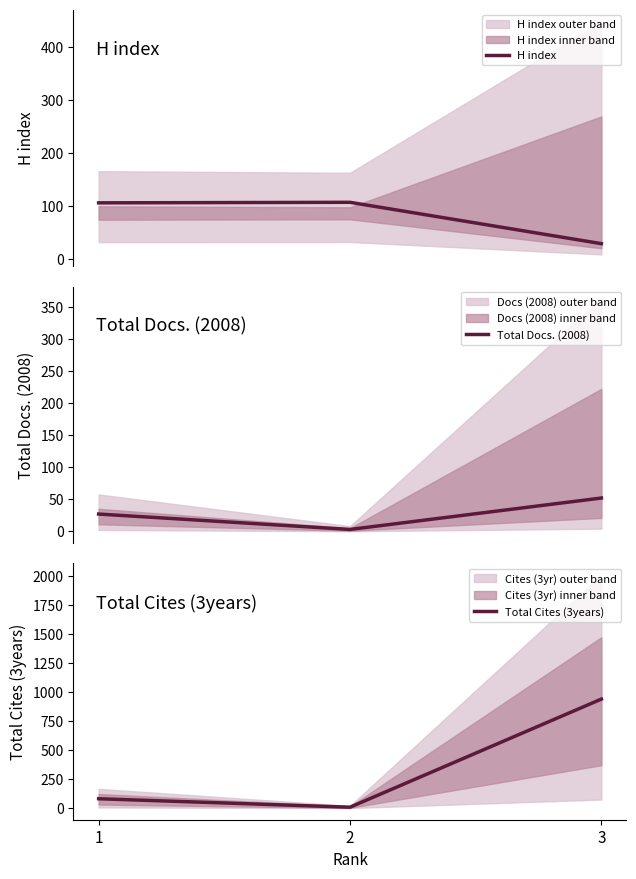

What is the minimum value shown in the chart?

3